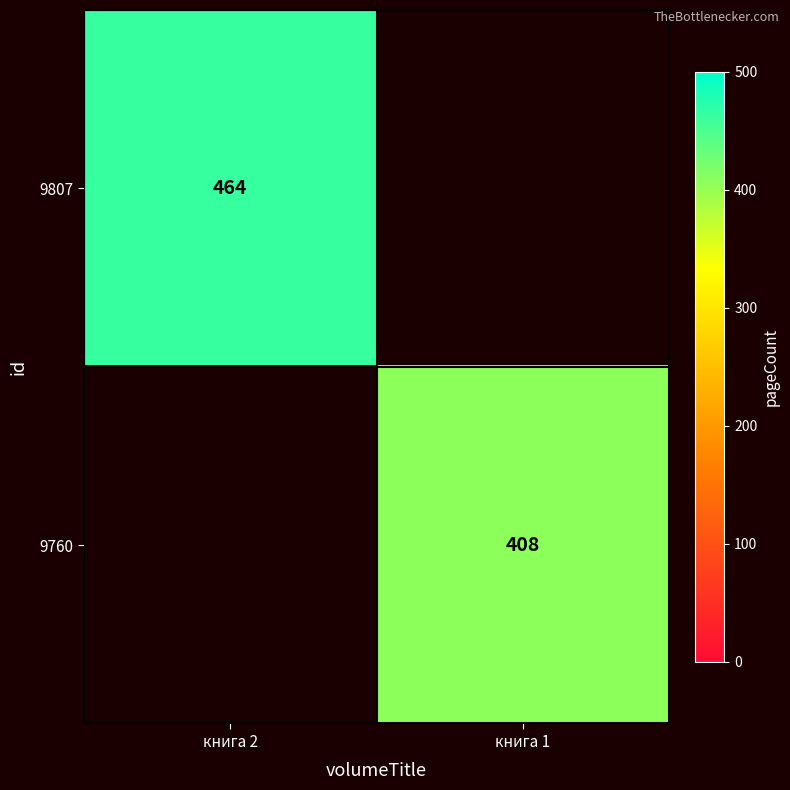

What is the greatest value displayed?

464.0